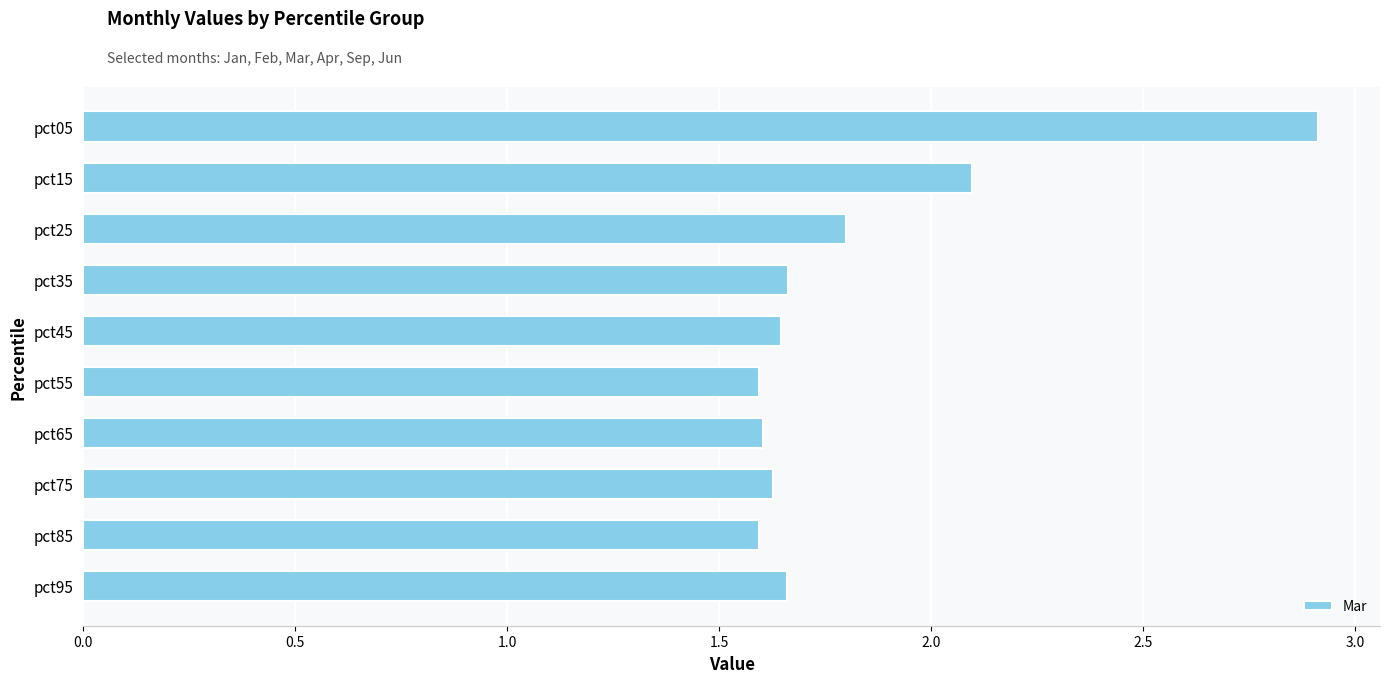

Are the bars grouped side by side (vs. stacked)?

No